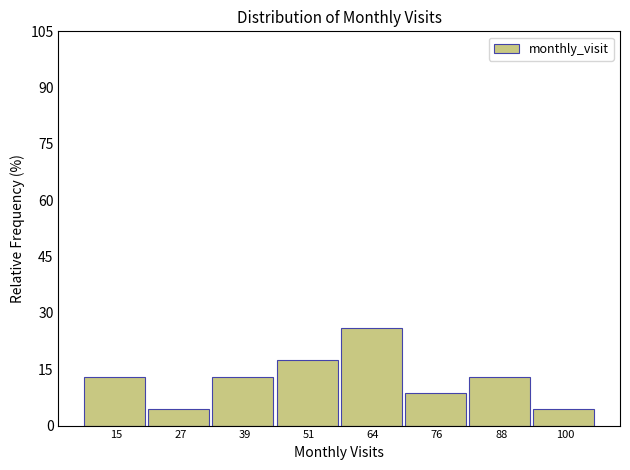

Reading left to right, what are all the values shown in this chart?

13.0	4.3	13.0	17.4	26.1	8.7	13.0	4.3